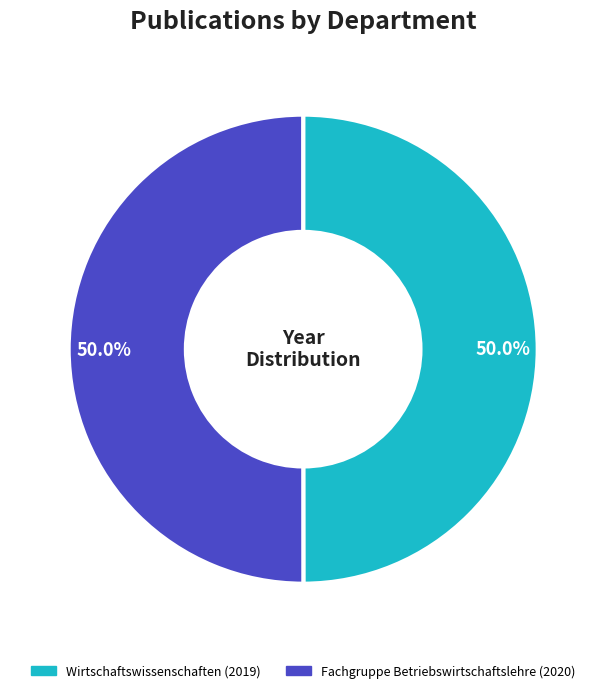

The Fachgruppe Betriebswirtschaftslehre slice represents 50% of the pie. True or false?

True